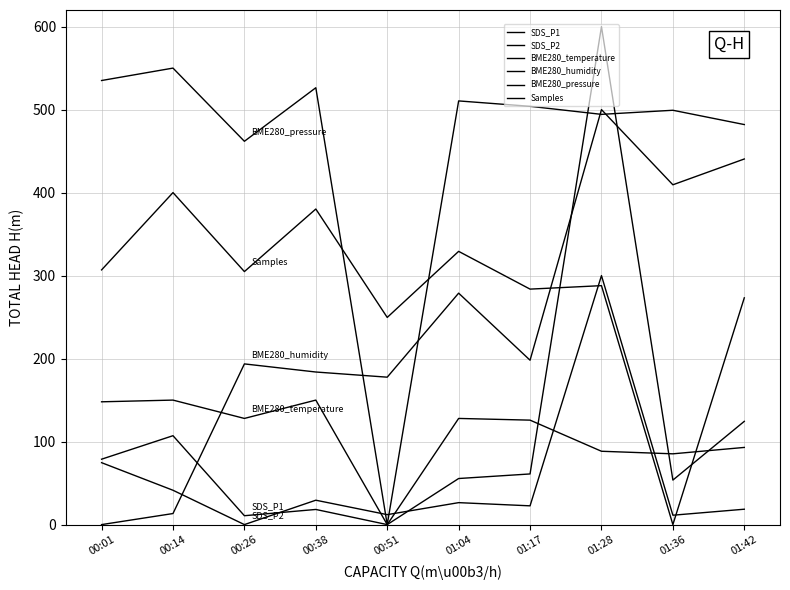

Which series has the widest spread of values?

SDS_P1